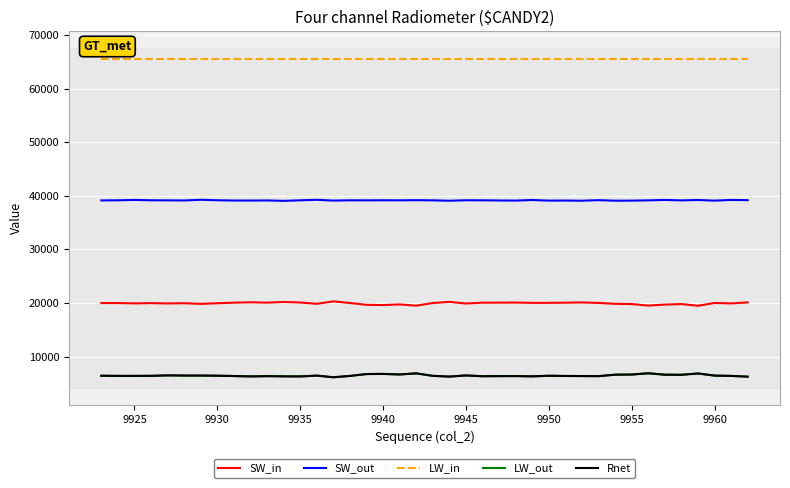

What is the lowest value of the Rnet series?

6127